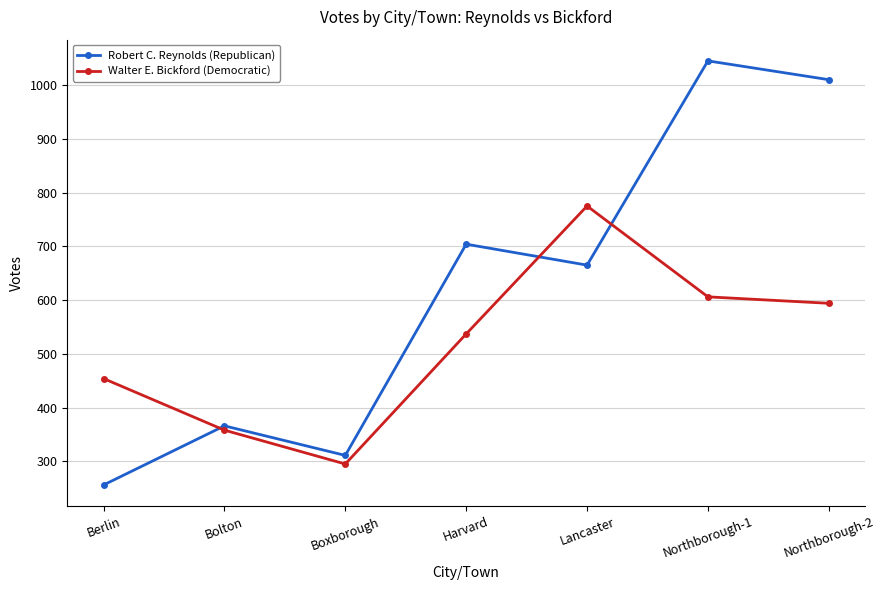

What position from the left is Lancaster?

5